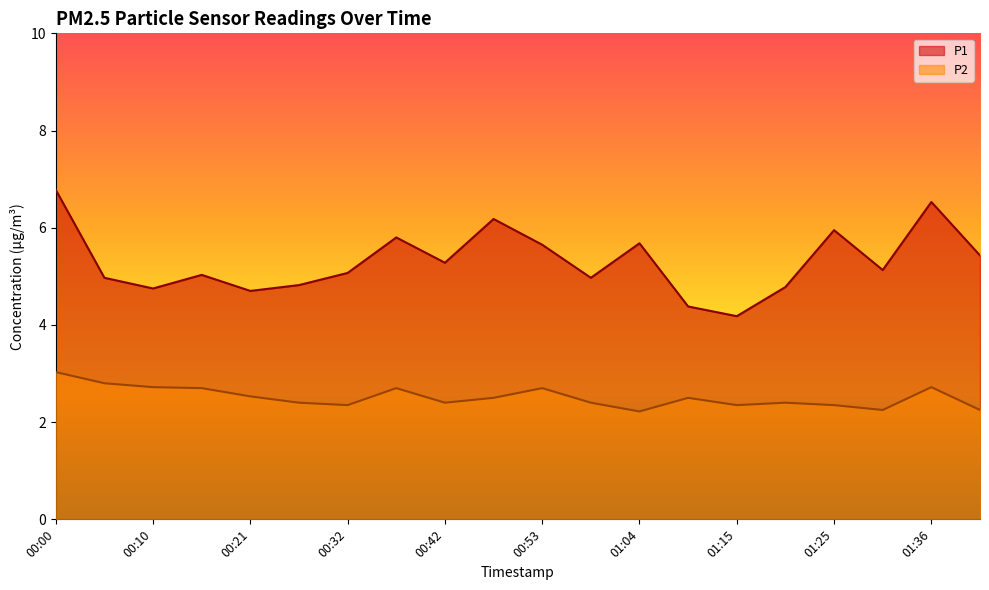

At how many categories does at least one series exceed 3?

20